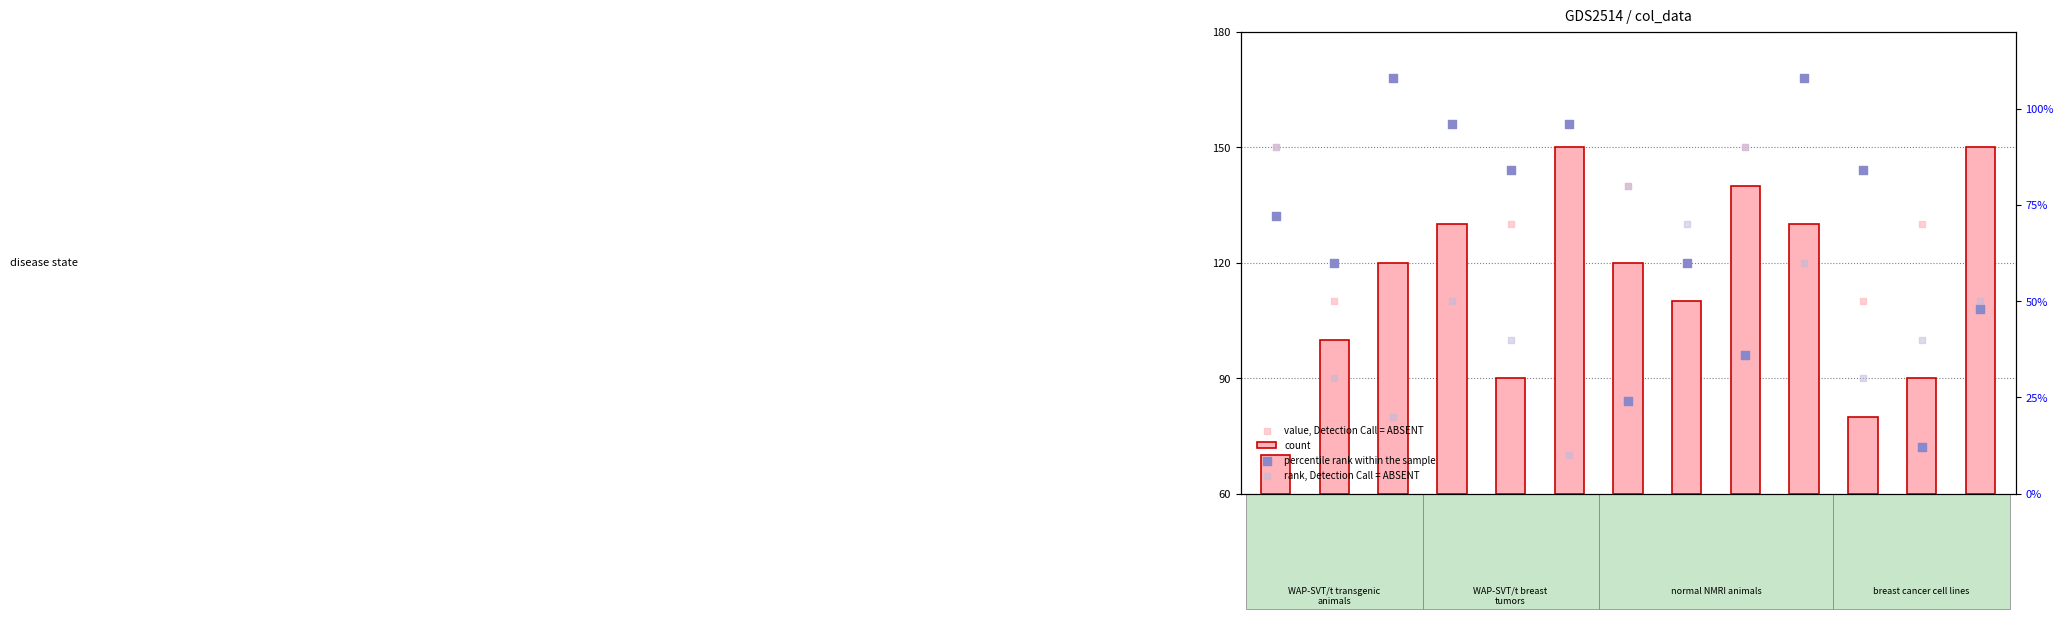

Is the value of count at GSM143905 greater than the value of value, Detection Call = ABSENT at GSM143900?

No